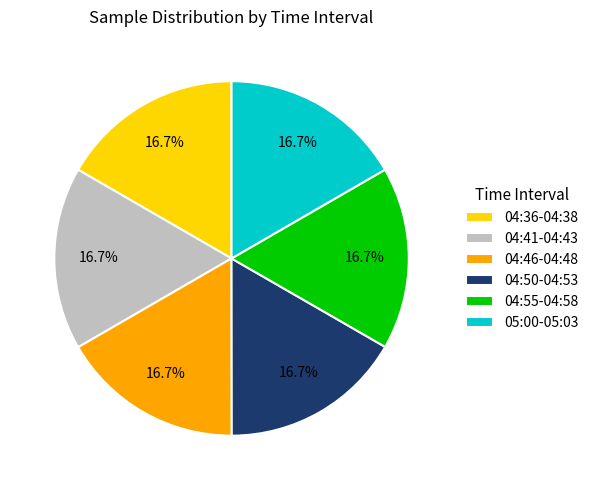

What is the total percentage of 04:36-04:38 and 04:46-04:48?

33.3%